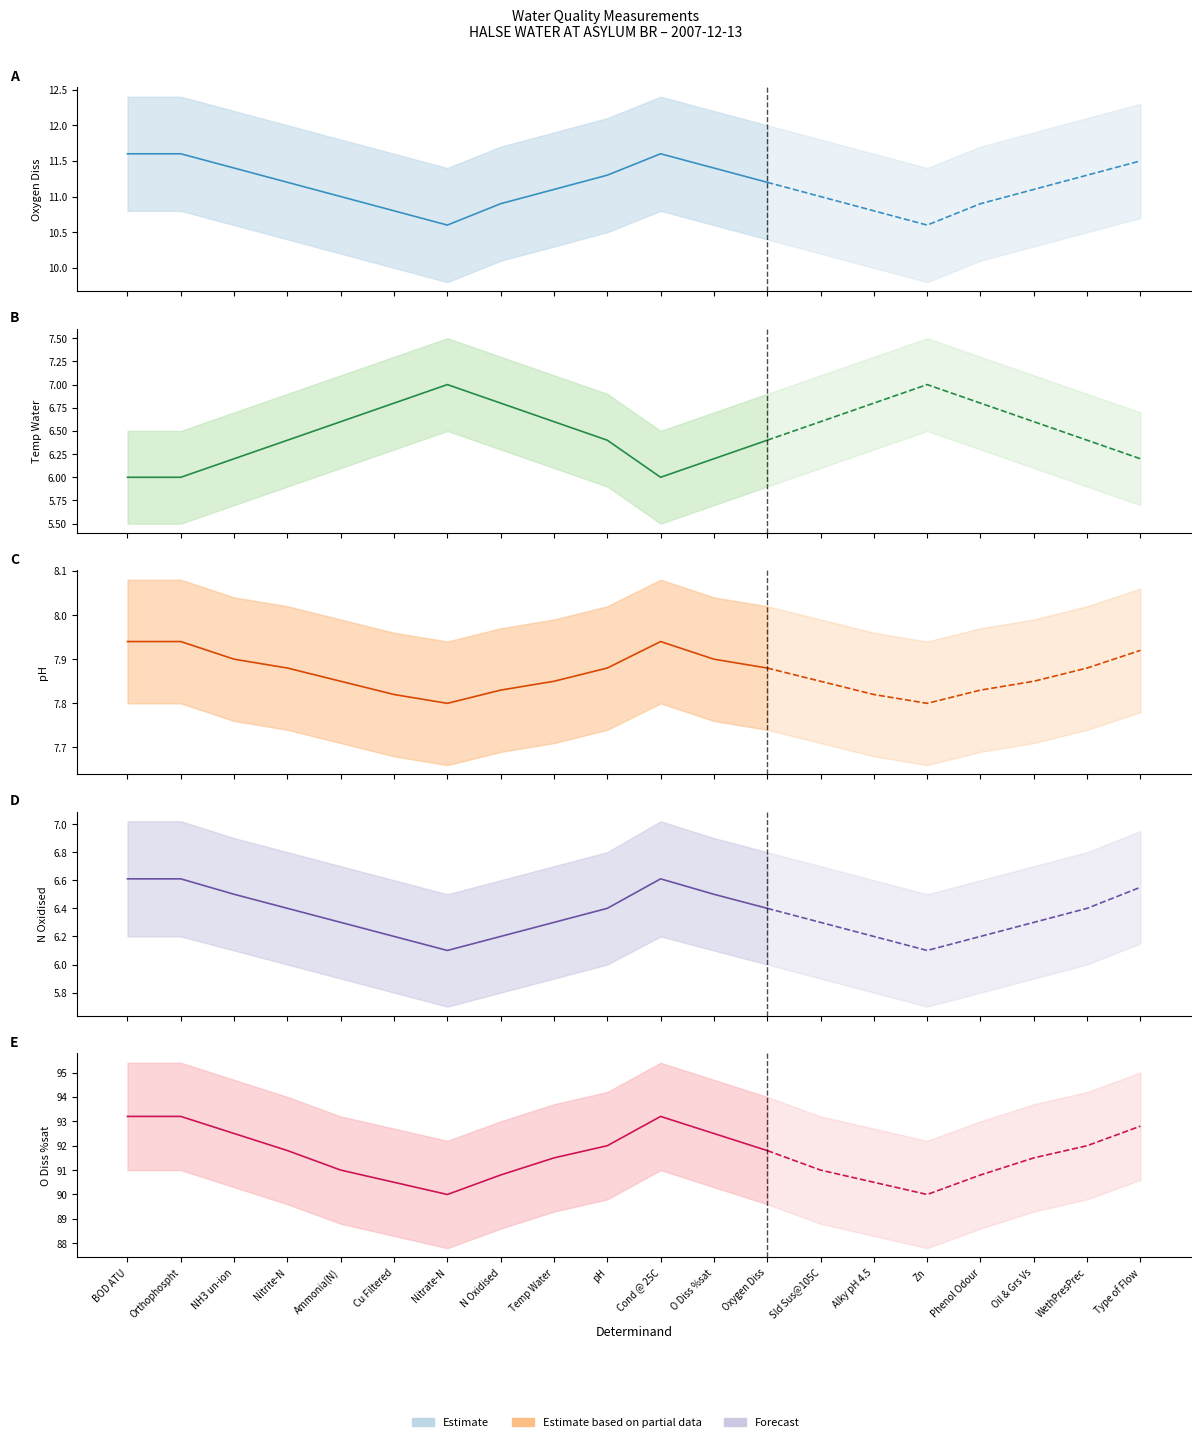

Between Alky pH 4.5 and Type of Flow, which is larger?

Type of Flow